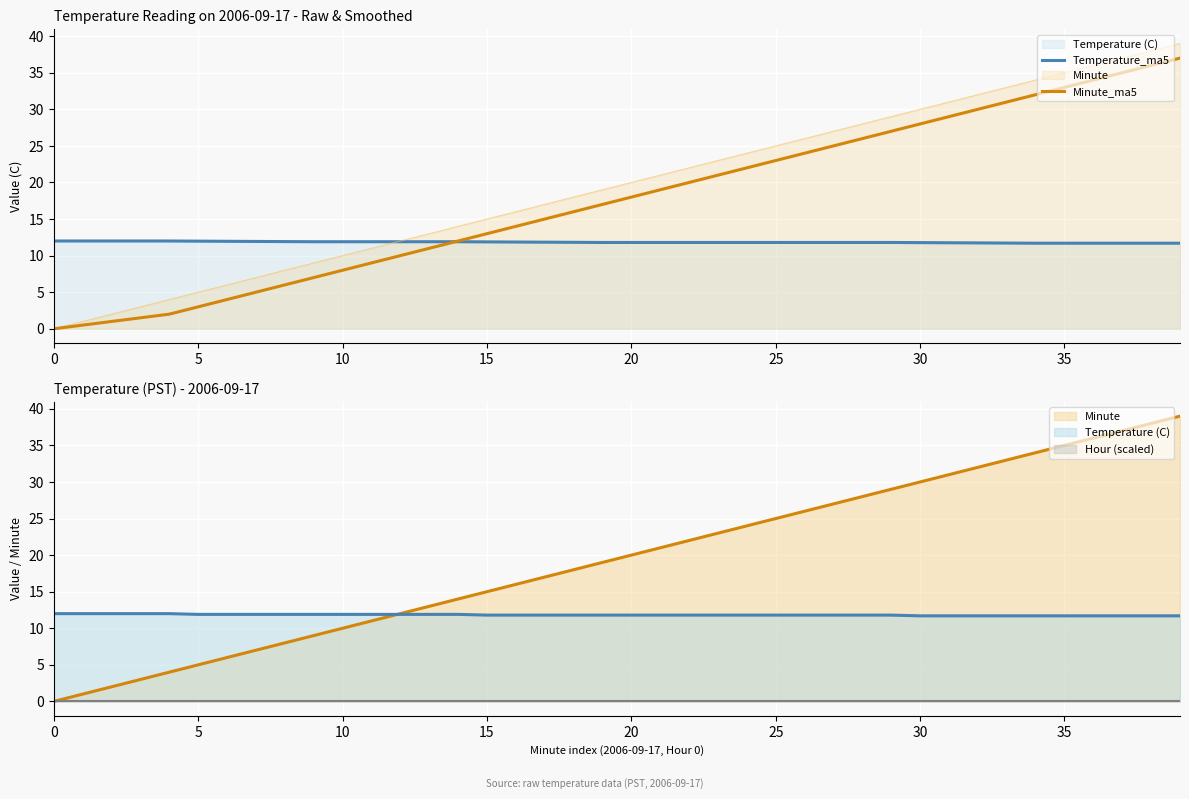

Between which two adjacent categories do Minute_ma5 and Temperature_ma5 first intersect?

13 and 14